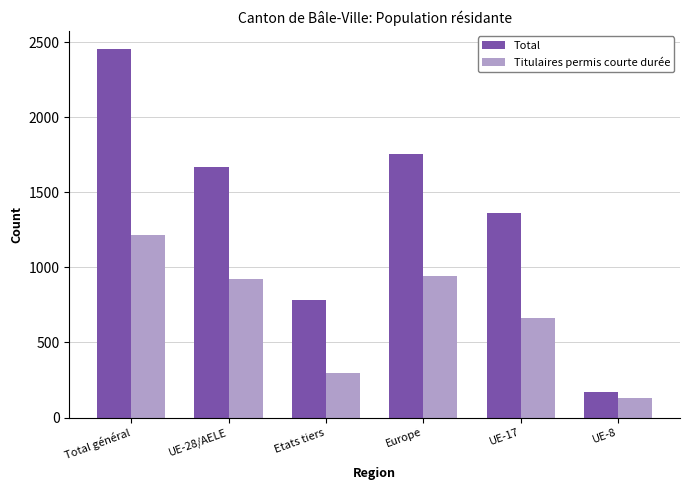

At which category is the sum across all series the highest?

Total général